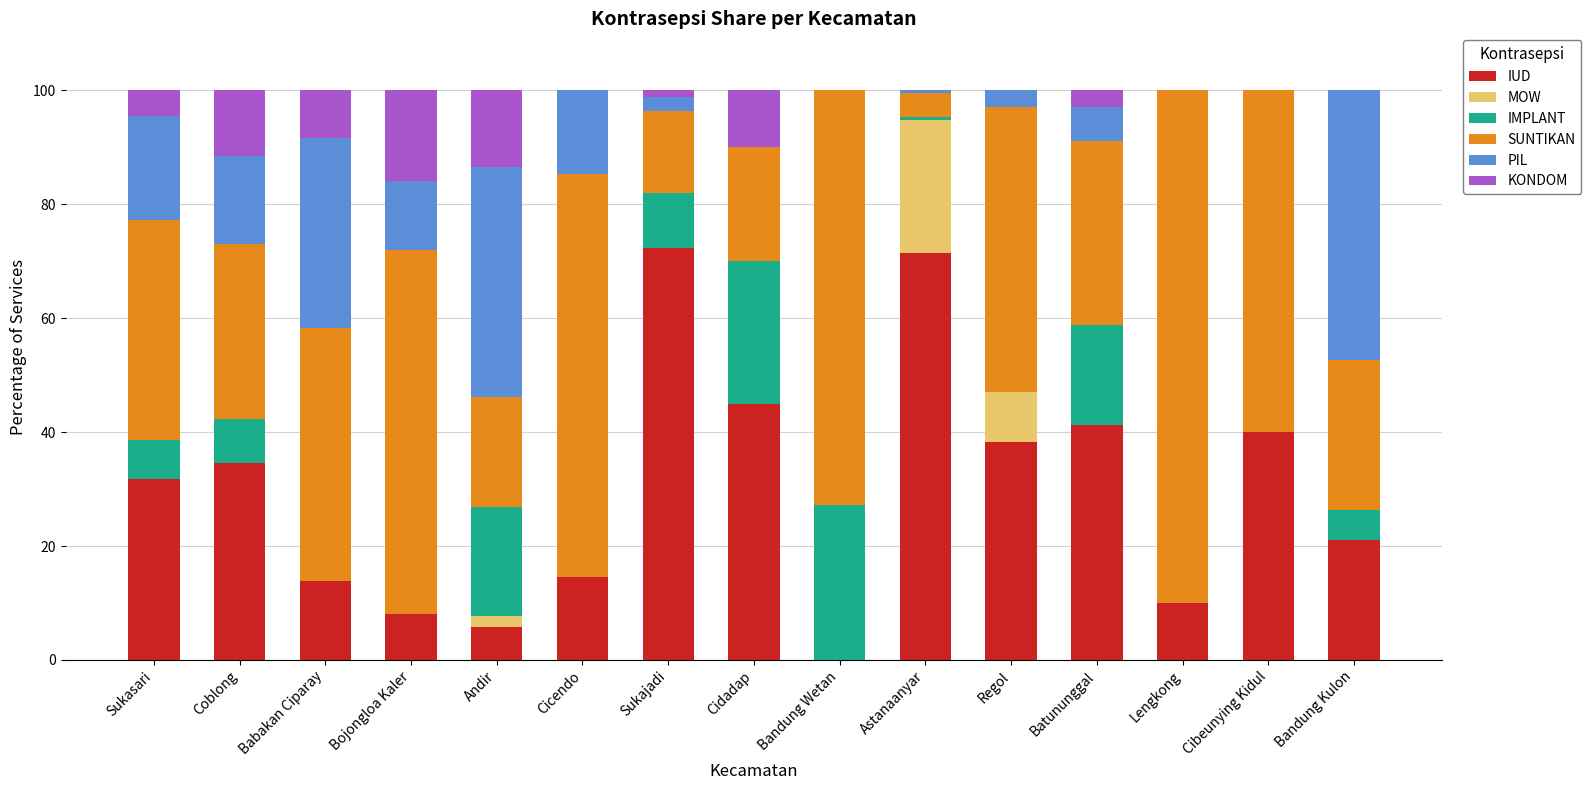

What is the highest value of the IUD series?

72.3